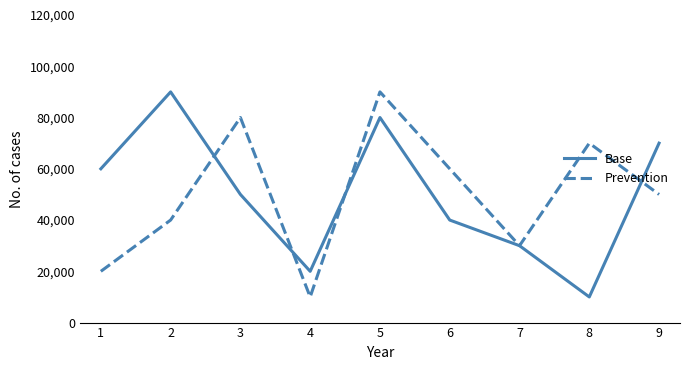

After their last crossing, which series has the higher values: Base or Prevention?

Base